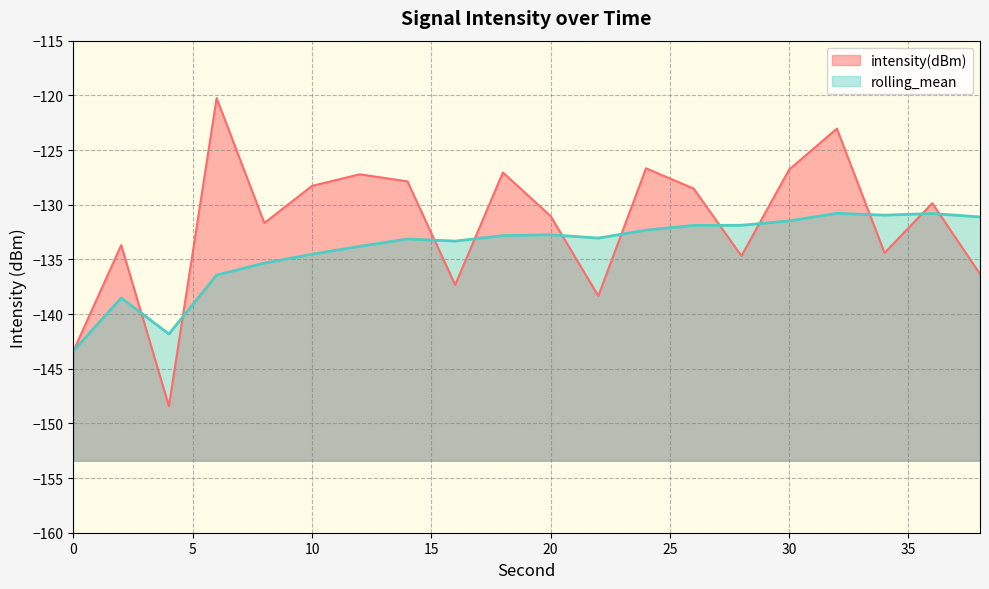

After their last crossing, which series has the higher values: rolling_mean or intensity(dBm)?

rolling_mean